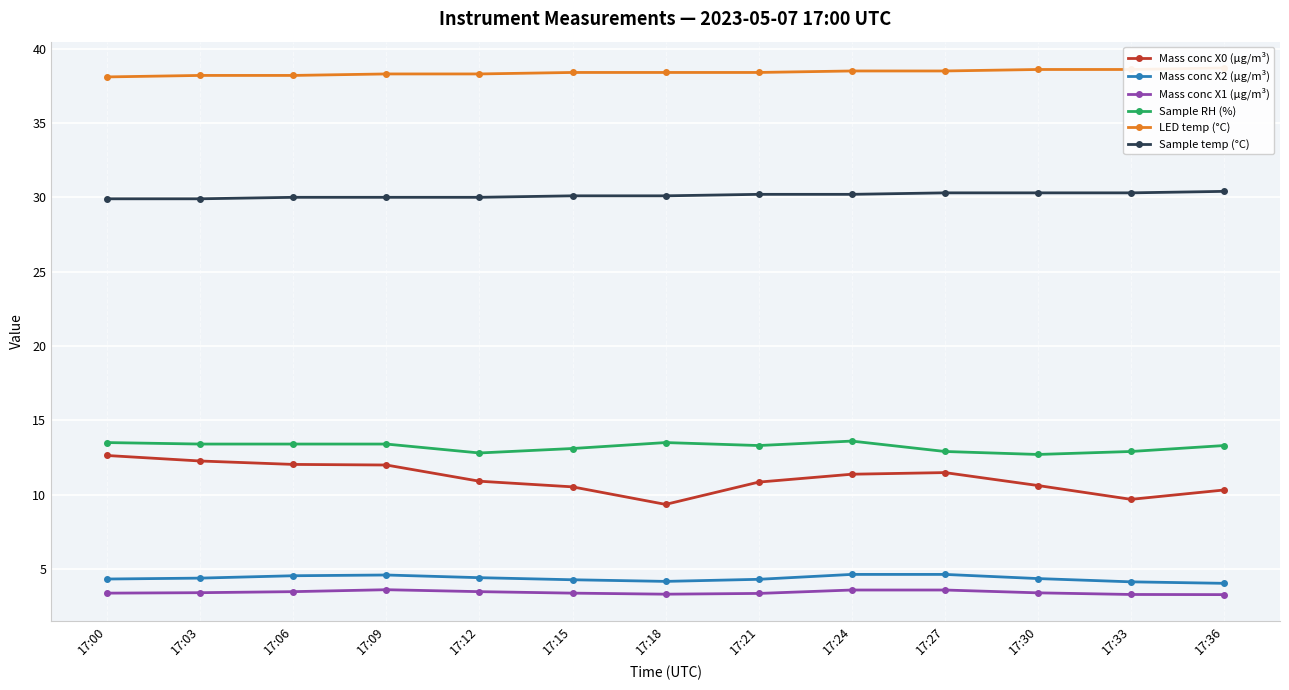

Rank the series at 17:33 from lowest to highest value.

Mass conc X1 (μg/m³), Mass conc X2 (μg/m³), Mass conc X0 (μg/m³), Sample RH (%), Sample temp (°C), LED temp (°C)